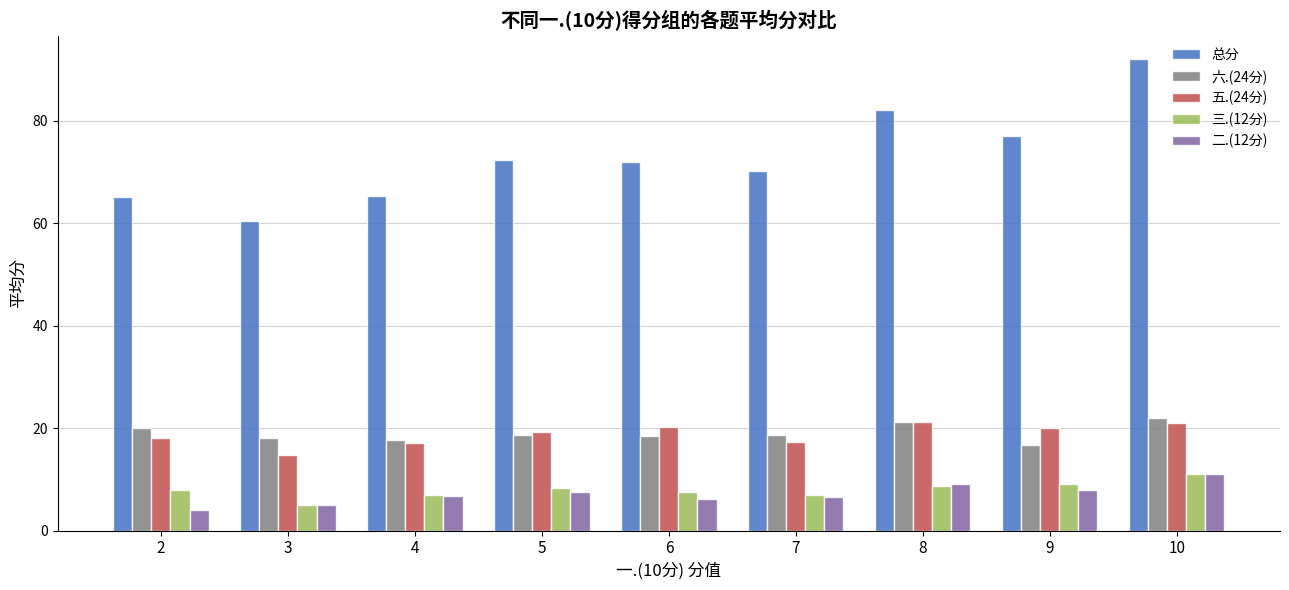

What is the sum of all 总分 values?

656.2